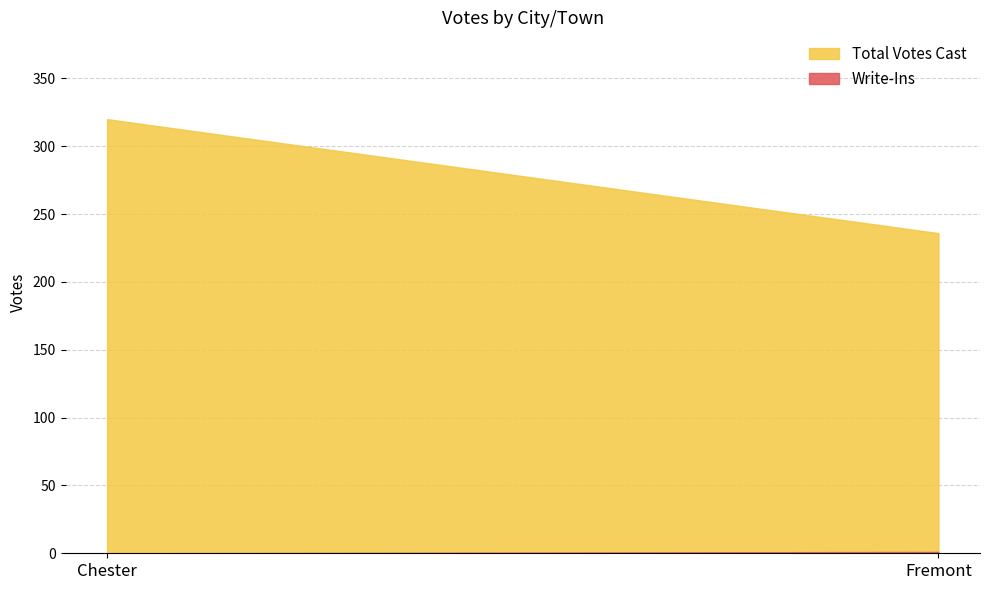

List the series in order of their overall mean, highest first.

Total Votes Cast, Write-Ins